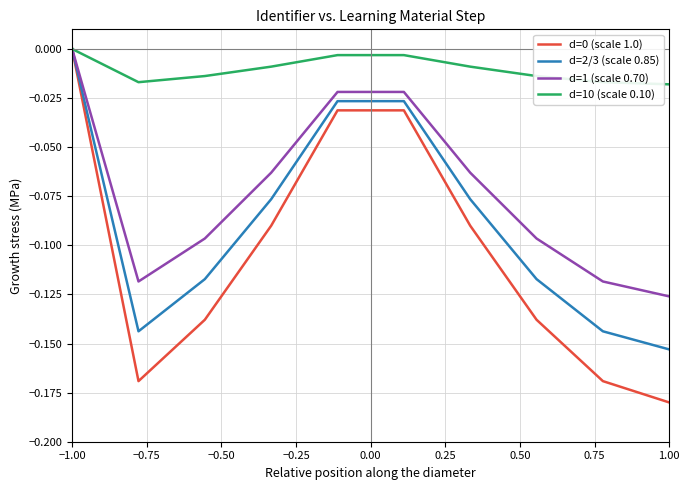

Which series has the largest total across all categories?

d=10 (scale 0.10)